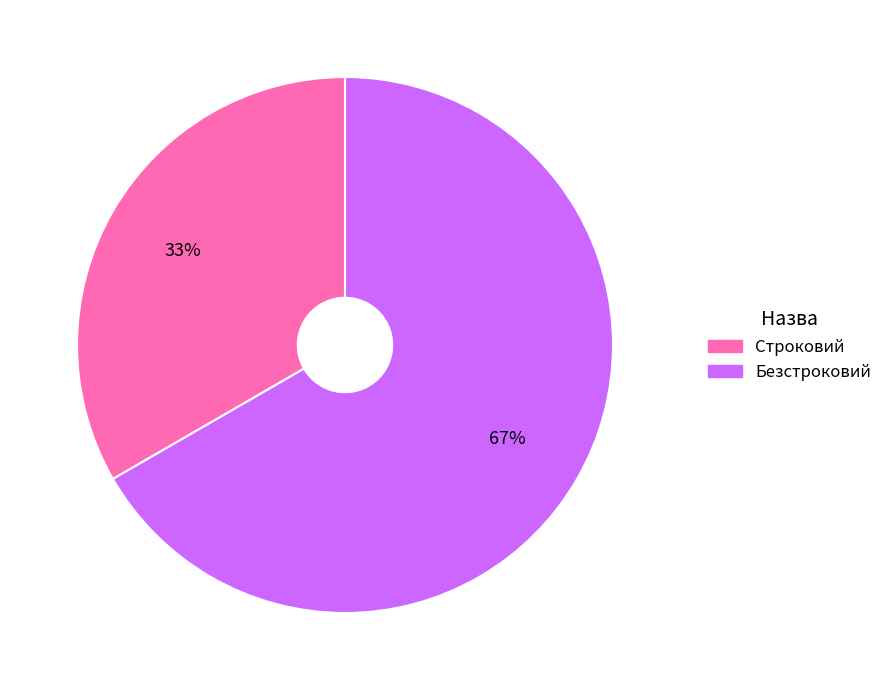

Does Строковий represent more than half of the total?

No